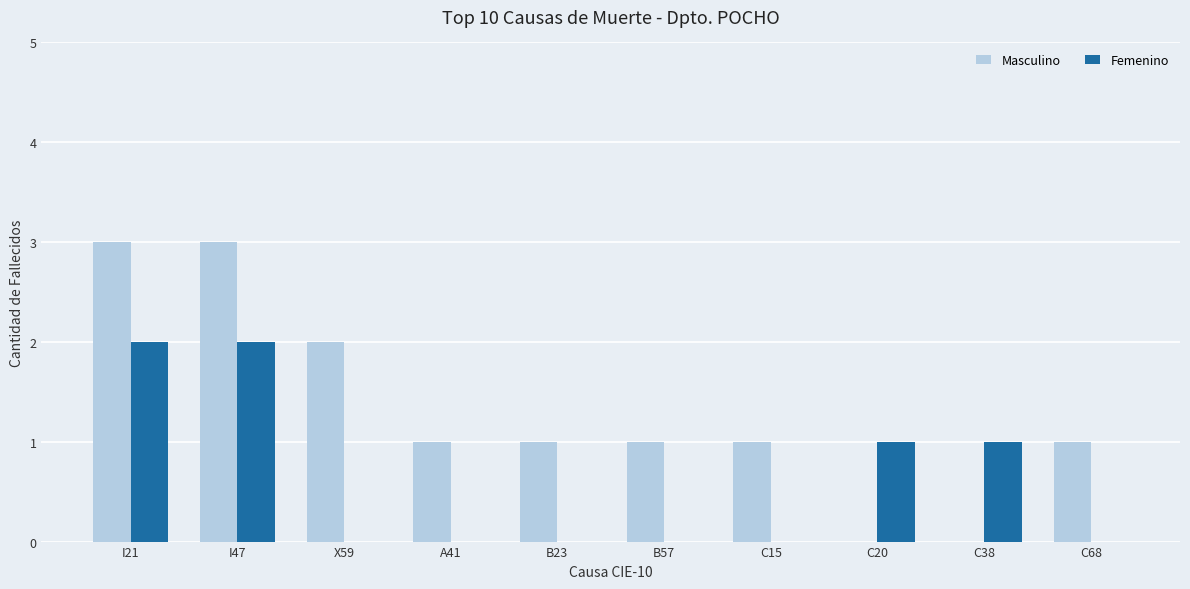

The value of Masculino at I21 is 1. True or false?

False